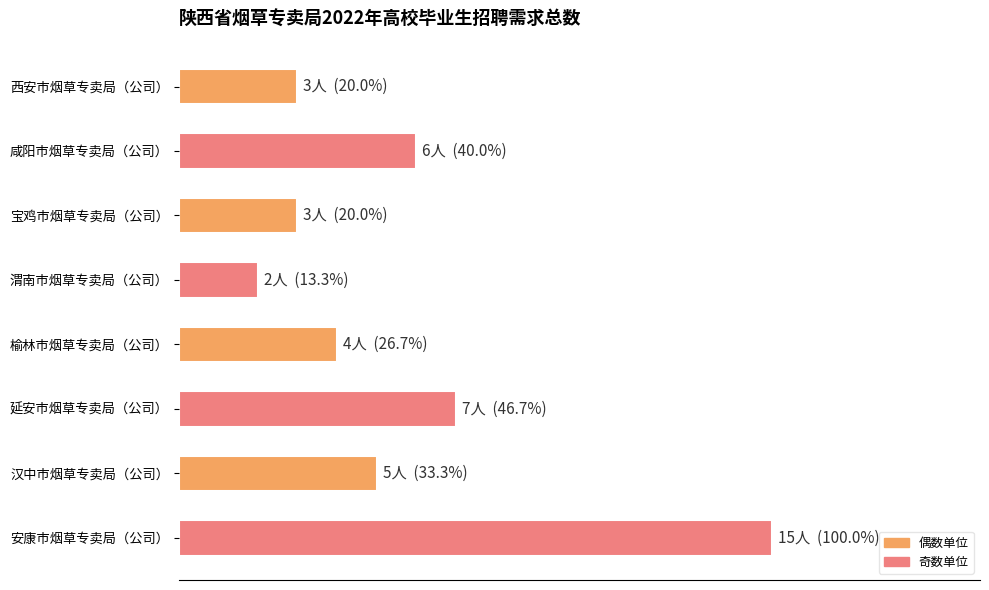

What is the difference between the second highest and minimum values?

5